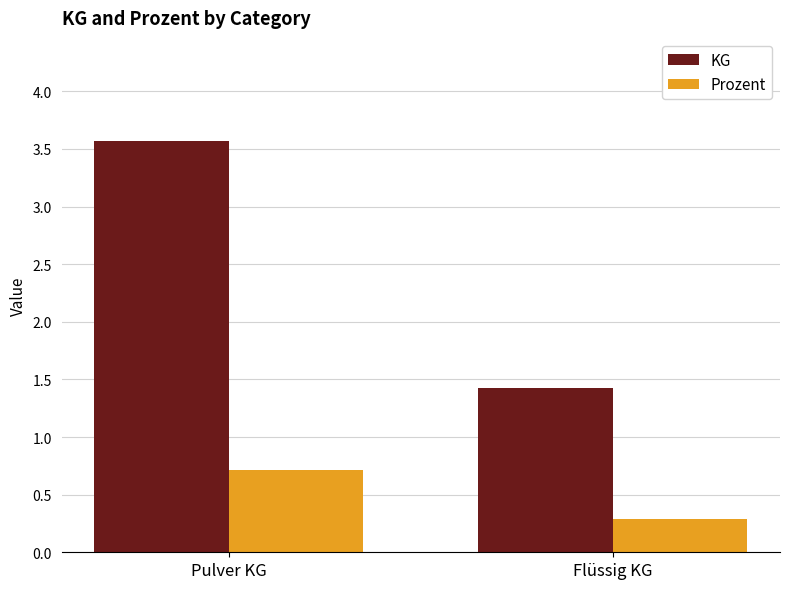

What is the lowest value of the KG series?

1.4